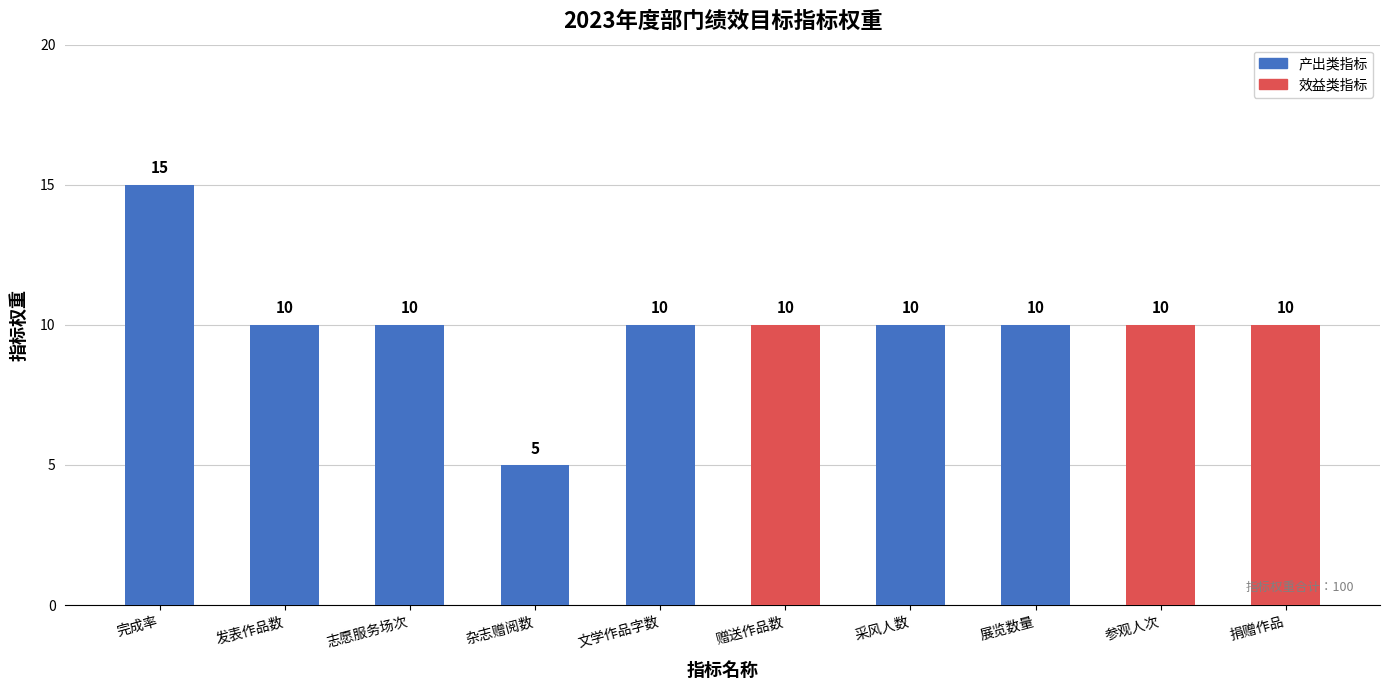

What is the change in value from 完成率 to 捐赠作品?

-5